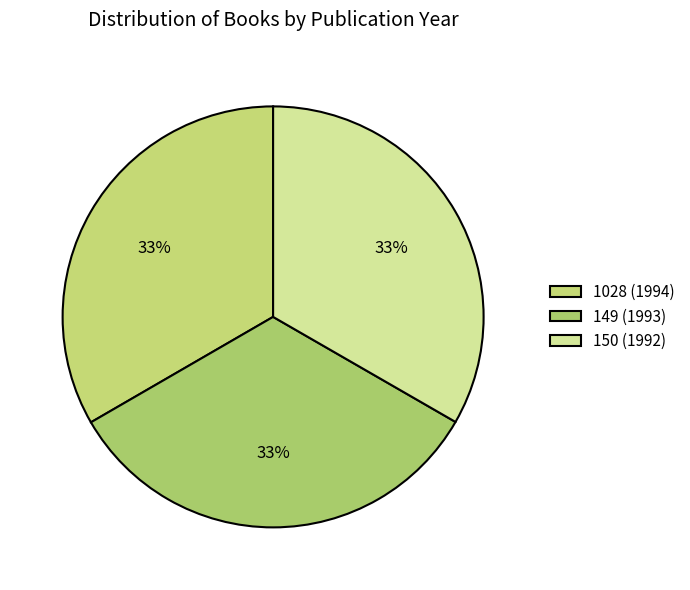

Is the sum of 1028 (1994) and 150 (1992) greater than half?

Yes